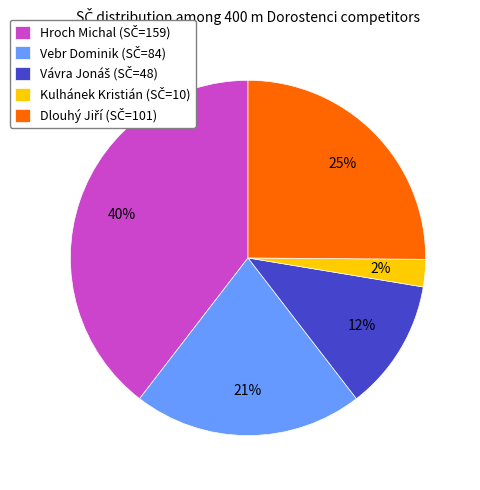

To the nearest percent, what is the average slice percentage?

20%